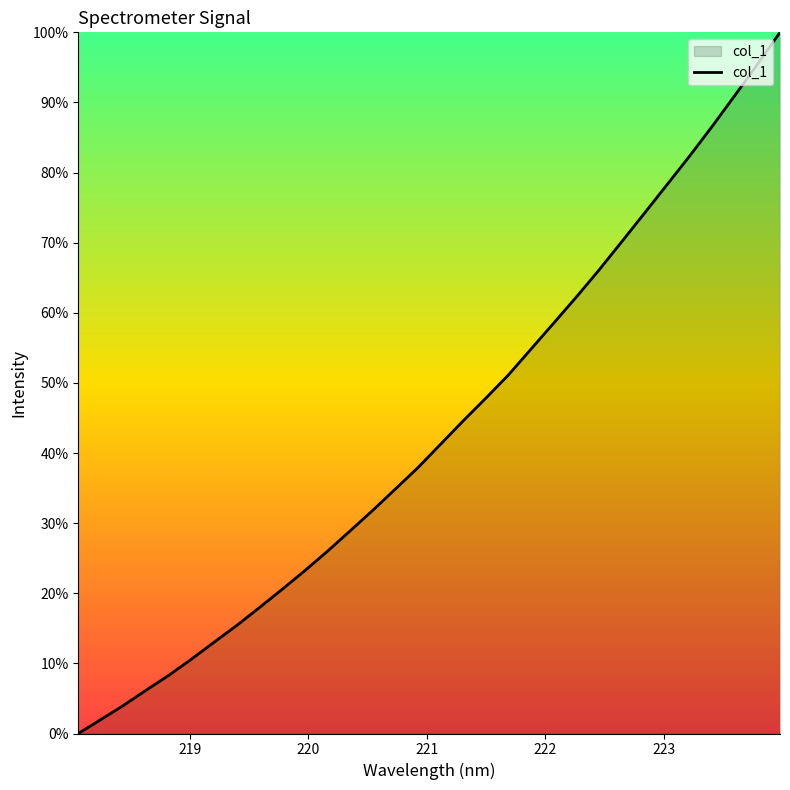

What is the greatest value displayed?

100.0